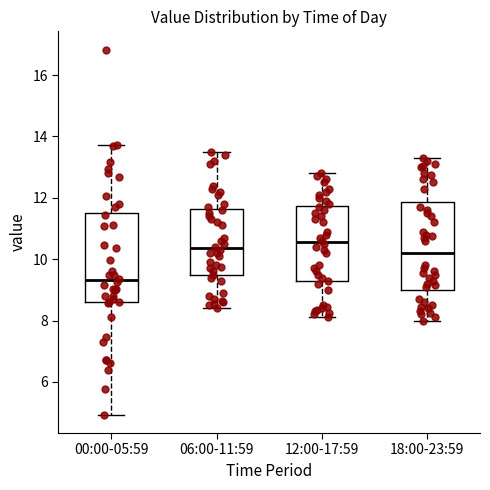

Reading left to right, read every box against the y-axis: the position of its median line, the range the box covers, and the ends of its whiskers. The values are not printed on the chart, so give them approximately, as read against the axis.

00:00-05:59: median 9.4, box 8.6 to 11.4, whiskers 5.0 to 13.8
06:00-11:59: median 10.4, box 9.4 to 11.6, whiskers 8.4 to 13.6
12:00-17:59: median 10.6, box 9.2 to 11.8, whiskers 8.2 to 12.8
18:00-23:59: median 10.2, box 9.0 to 11.8, whiskers 8.0 to 13.4